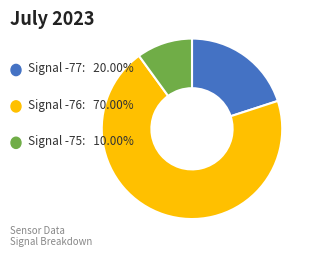

Is there any slice that represents more than half of the pie?

Yes